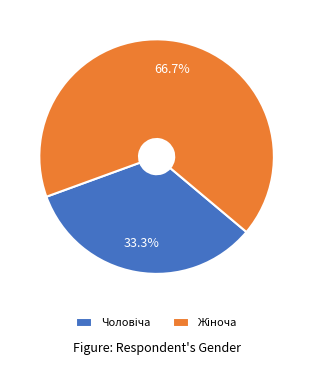

To the nearest percent, what portion does Чоловіча represent?

33%